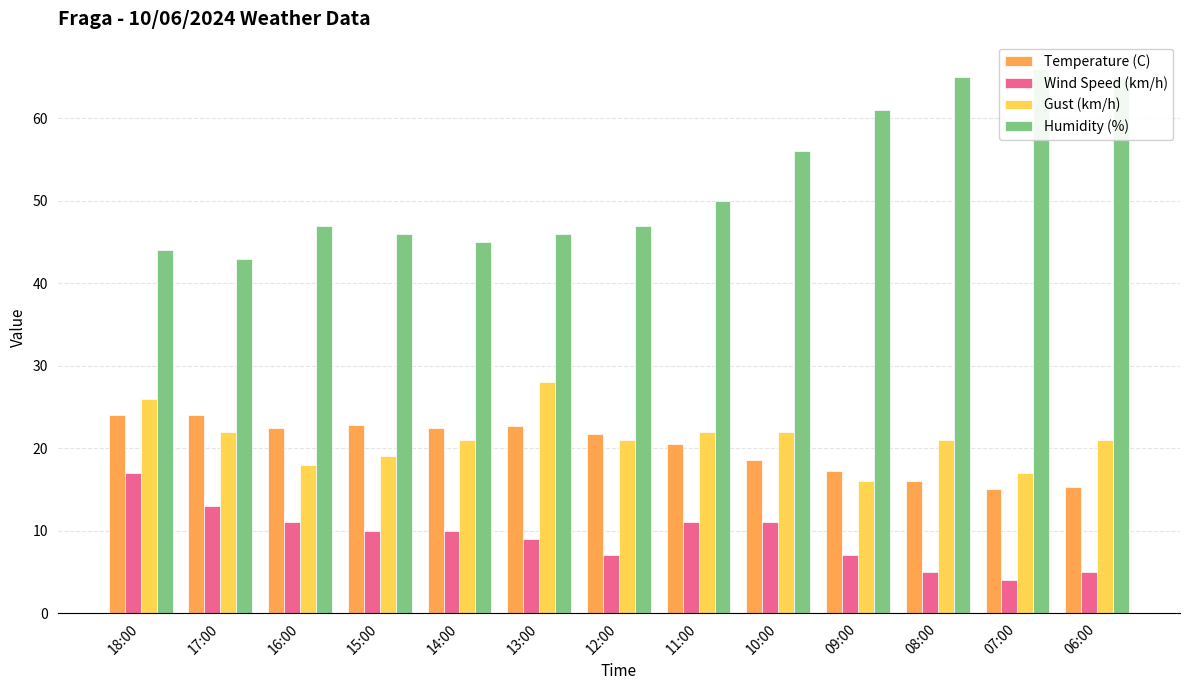

What is the smallest value displayed?

4.0